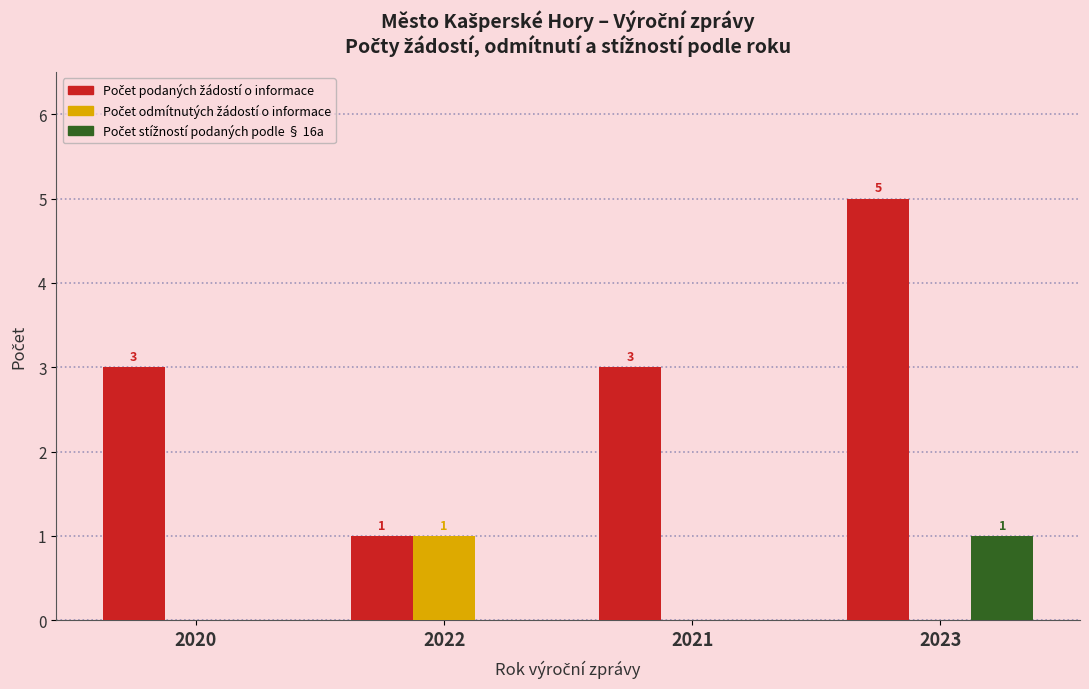

How many groups of bars are there?

4